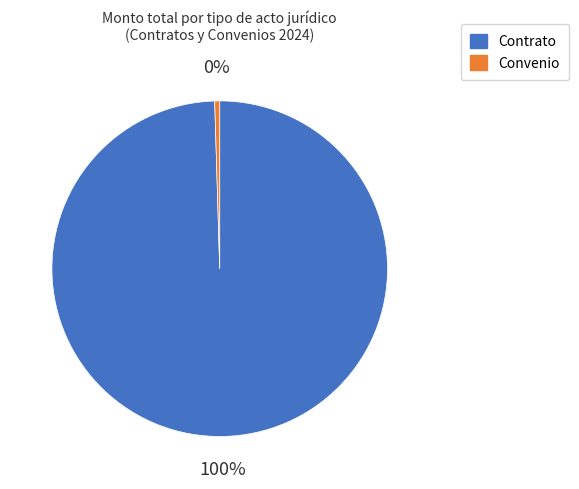

Is there any slice that represents more than half of the pie?

Yes